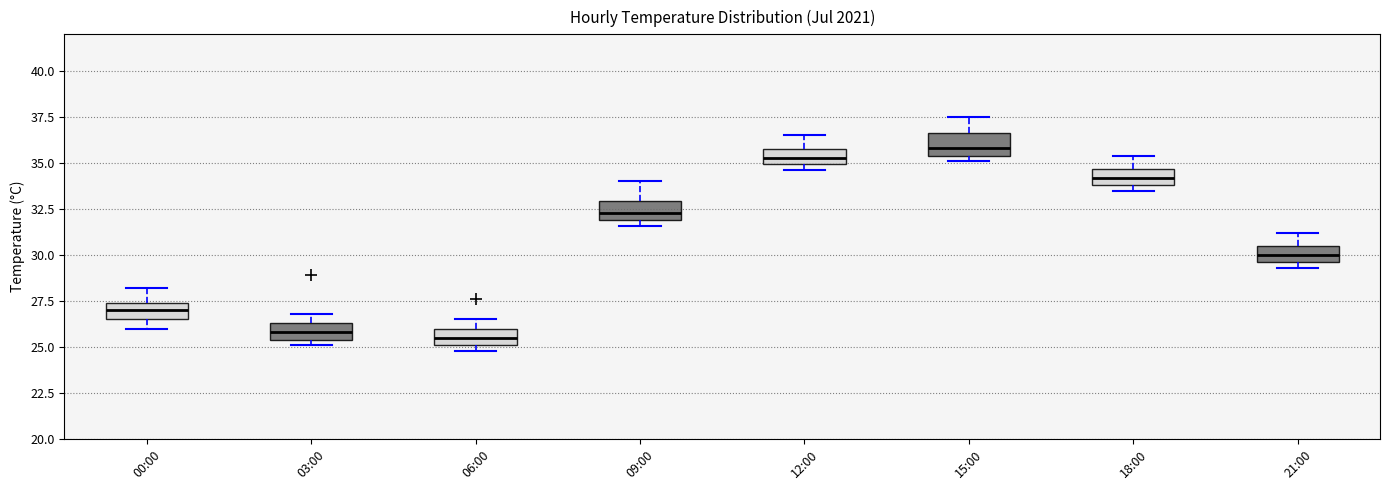

Reading left to right, read every box against the y-axis: the position of its median line, the range the box covers, and the ends of its whiskers. The values are not printed on the chart, so give them approximately, as read against the axis.

00:00: median 27.0, box 26.5 to 27.5, whiskers 26.0 to 28.0
03:00: median 26.0, box 25.5 to 26.5, whiskers 25.0 to 27.0
06:00: median 25.5, box 25.0 to 26.0, whiskers 25.0 (just below the box's lower edge) to 26.5
09:00: median 32.5, box 32.0 to 33.0, whiskers 31.5 to 34.0
12:00: median 35.5, box 35.0 to 36.0, whiskers 34.5 to 36.5
15:00: median 36.0, box 35.5 to 36.5, whiskers 35.0 to 37.5
18:00: median 34.0 (inside the box), box 34.0 to 34.5, whiskers 33.5 to 35.5
21:00: median 30.0, box 29.5 to 30.5, whiskers 29.5 (just below the box's lower edge) to 31.0